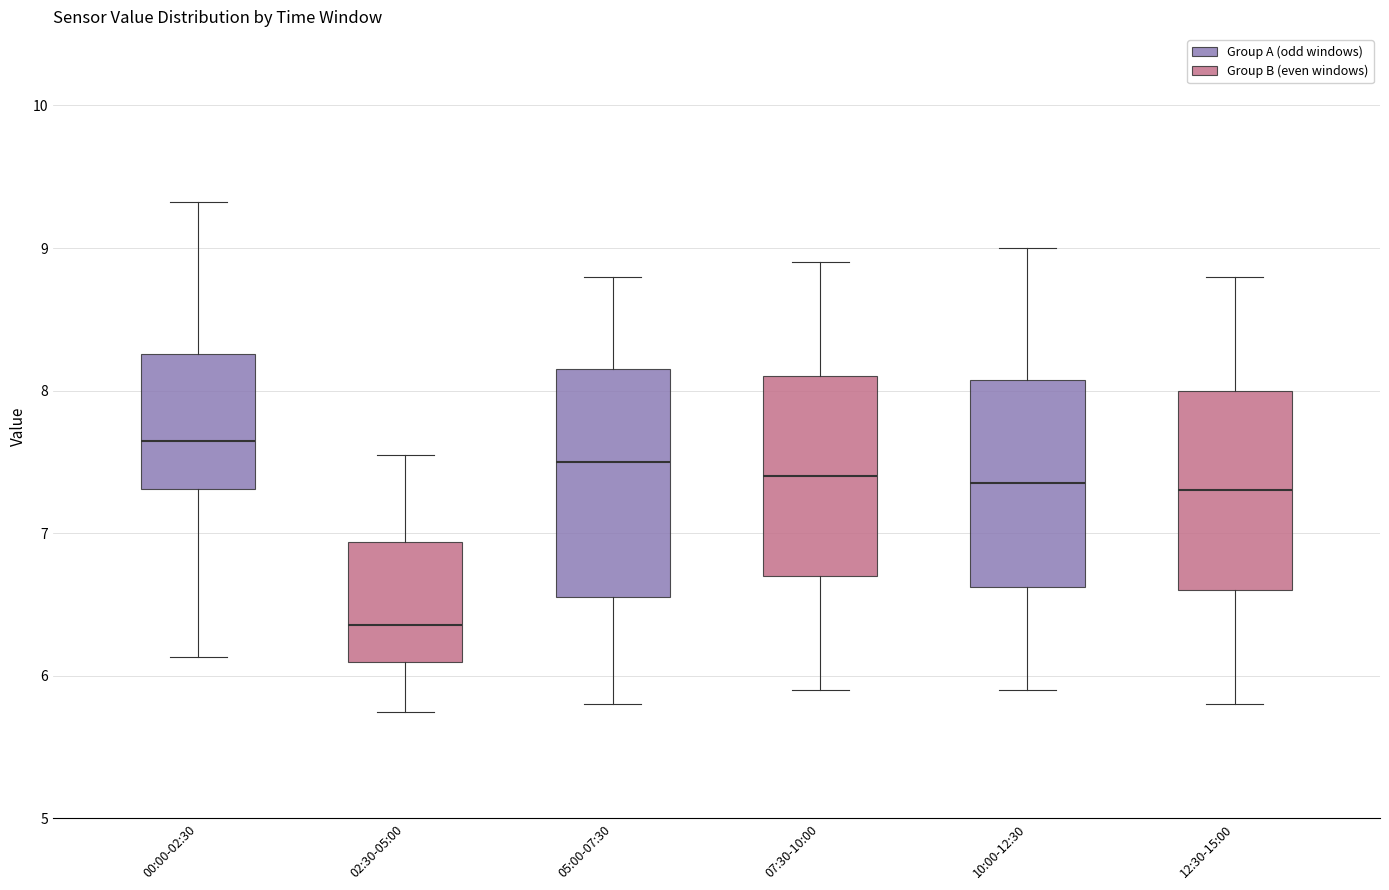

Which box has the lowest median line?

02:30-05:00